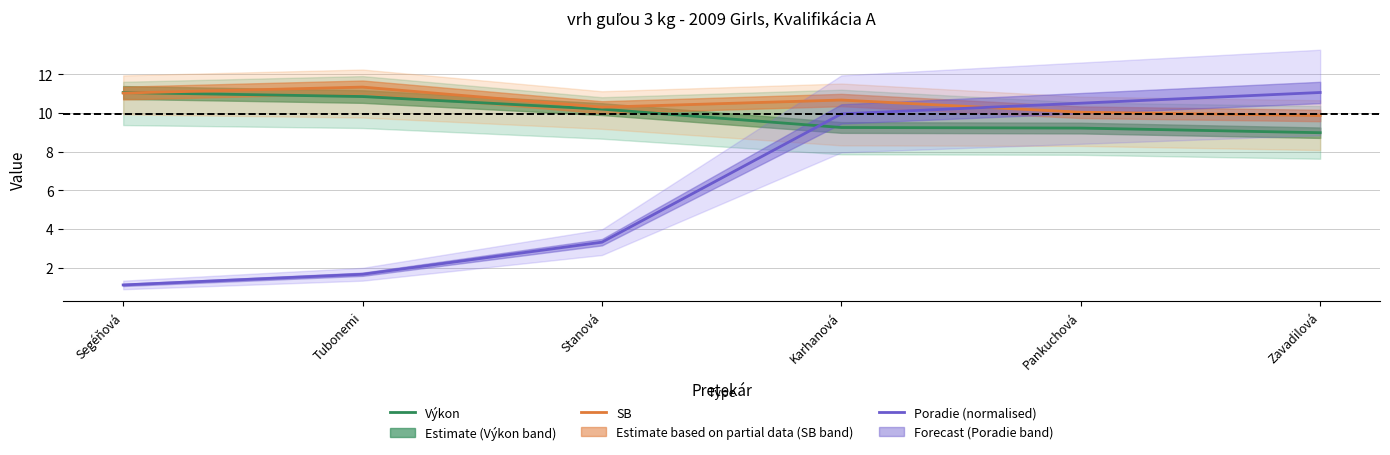

Reading right to left, list all the values displayed in this chart.

Výkon: Zavadilová=9.0	Pankuchová=9.2	Karhanová=9.2	Stanová=10.2	Tubonemi=10.8	Segéňová=11.1
SB: Zavadilová=9.9	Pankuchová=10.0	Karhanová=10.7	Stanová=10.3	Tubonemi=11.3	Segéňová=11.0
Poradie (normalised): Zavadilová=11.1	Pankuchová=10.5	Karhanová=10.0	Stanová=3.3	Tubonemi=1.7	Segéňová=1.1